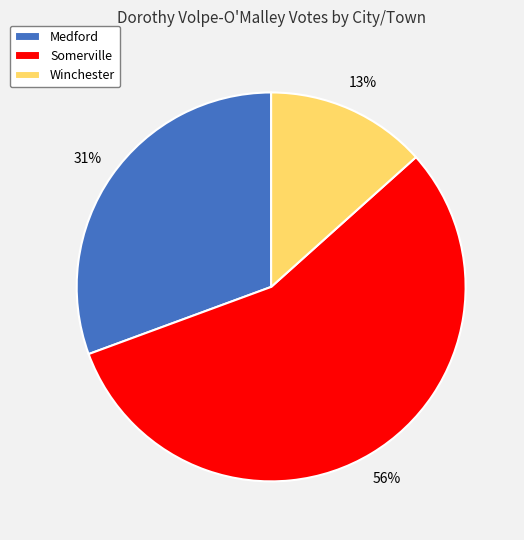

Which has a higher value, Medford or Somerville?

Somerville